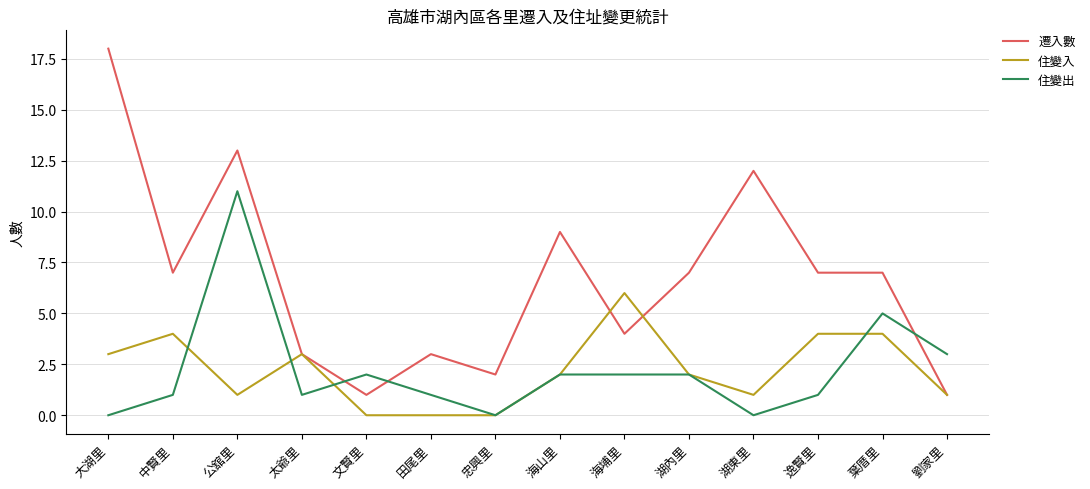

What position from the left is 劉家里?

14